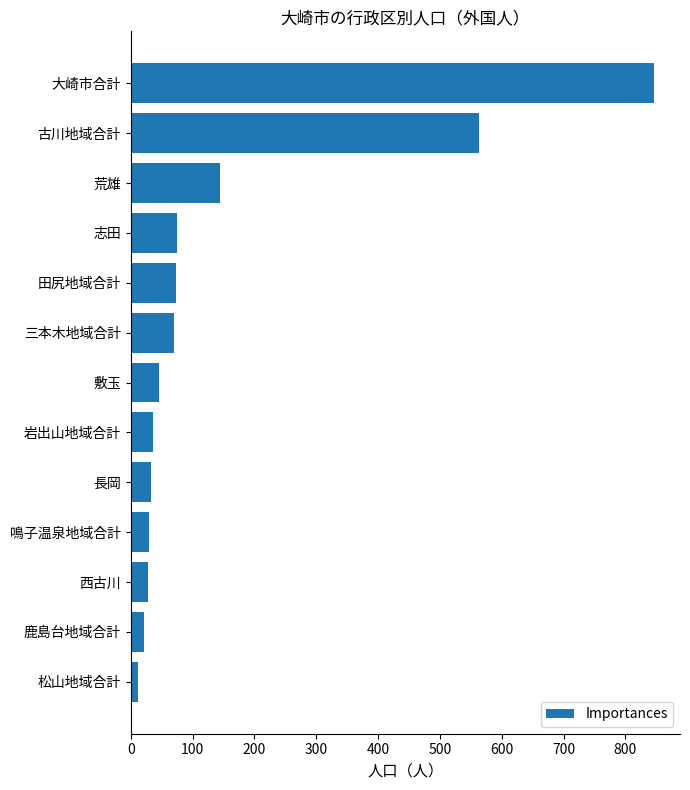

What is the difference between the maximum and second lowest values?

824